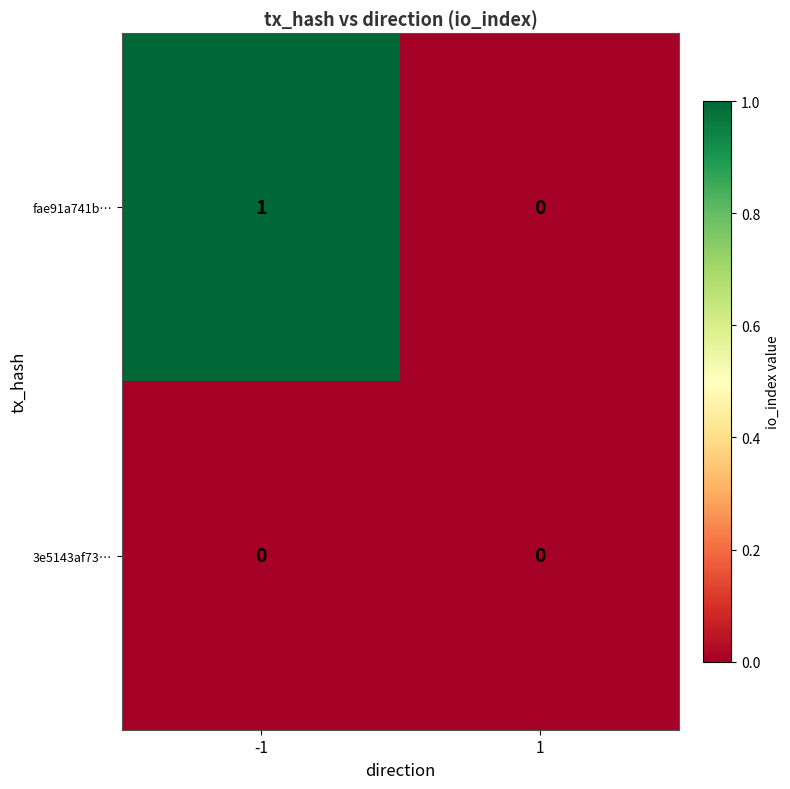

List the series in order of their overall mean, highest first.

fae91a741b…, 3e5143af73…